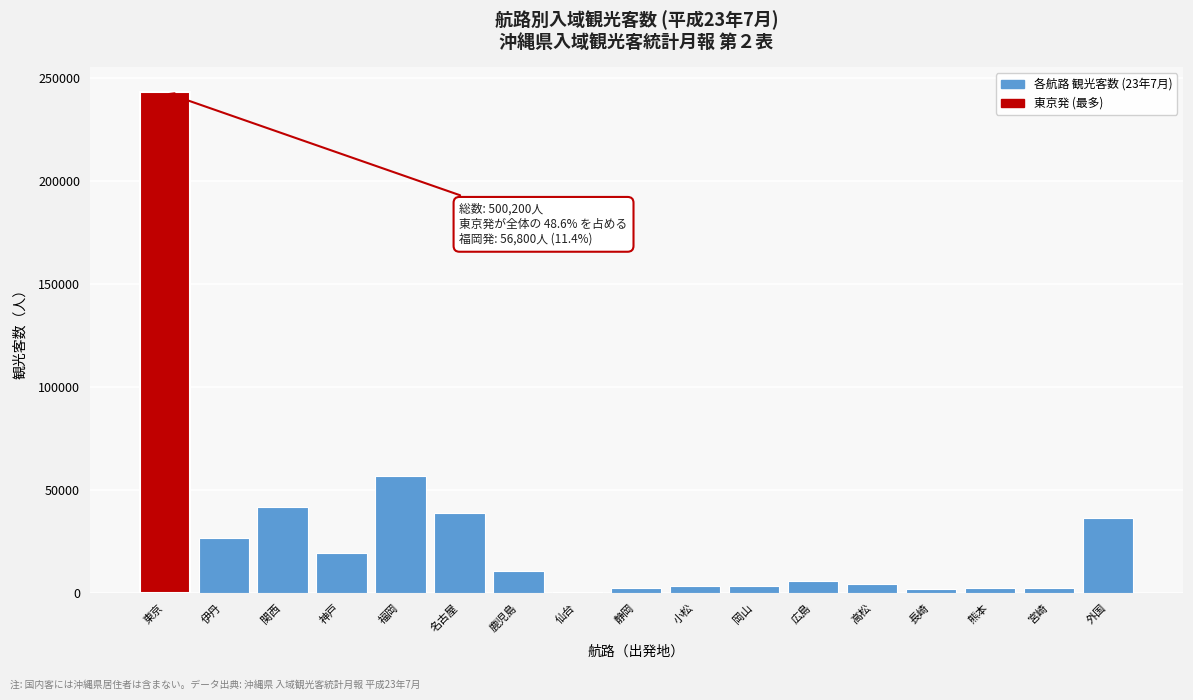

What is the sum of all values?

500200